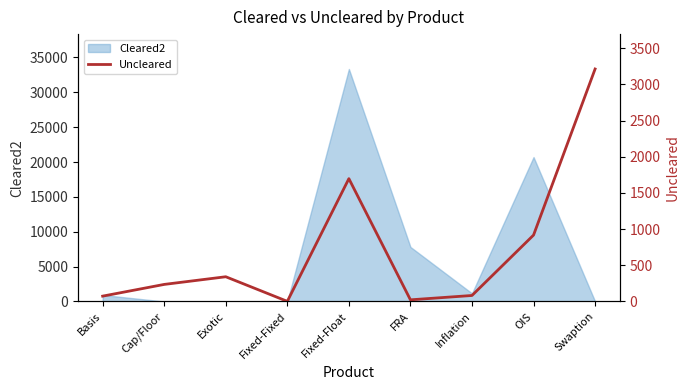

What is the smallest value displayed?

2